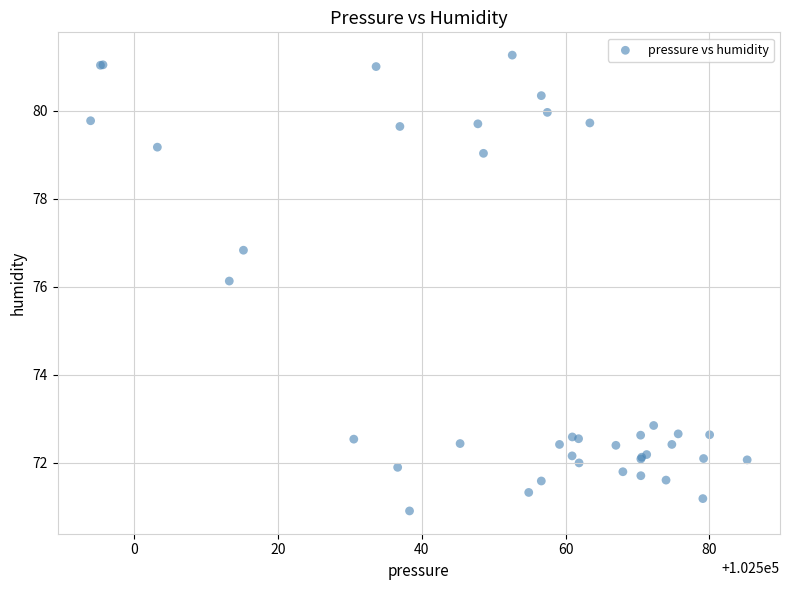

What Y value in the scatter plot is closest to 76?

76.1